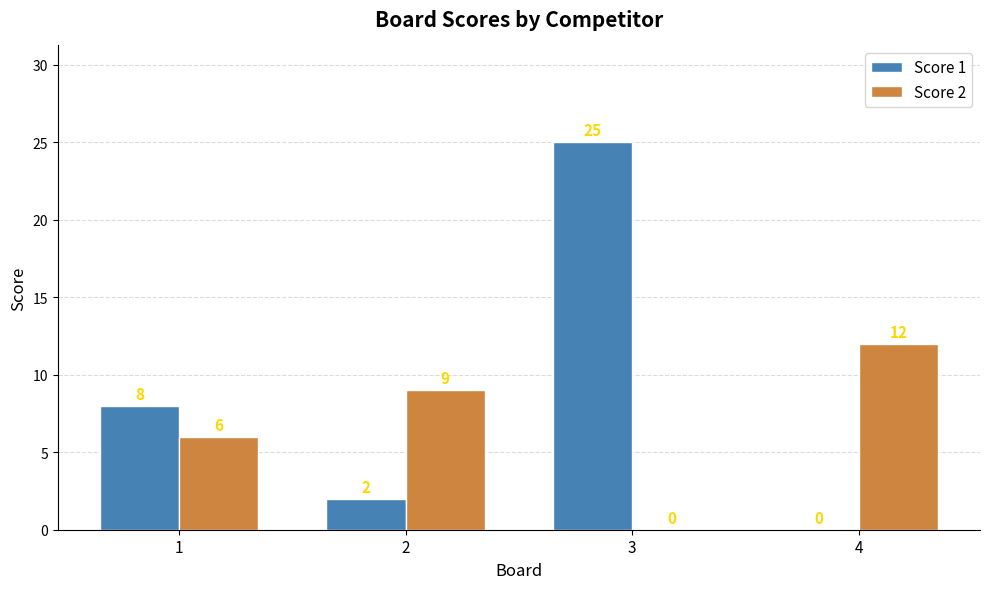

Is the value of Score 2 at 4 greater than the value of Score 1 at 1?

Yes